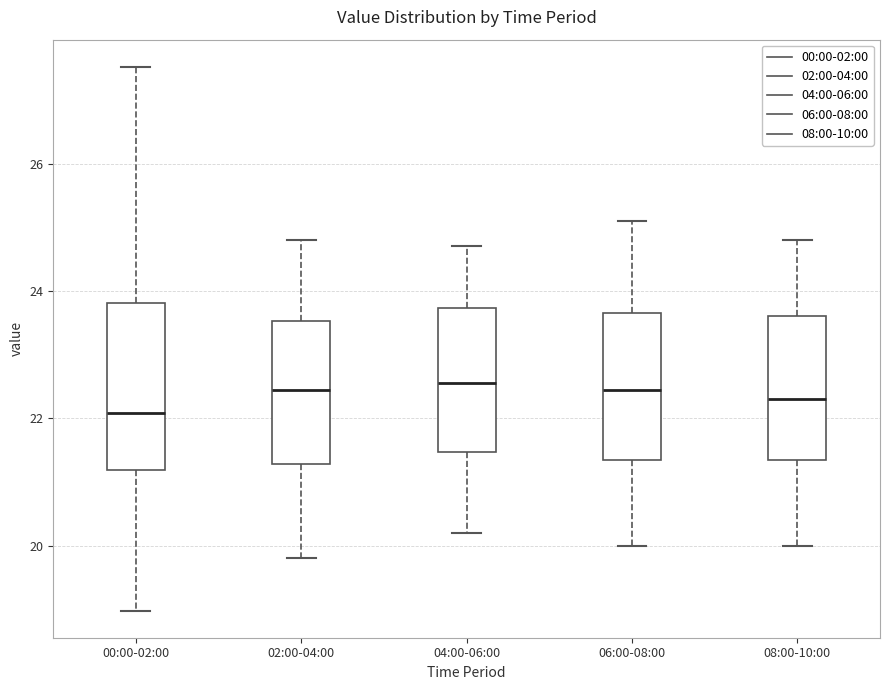

Reading left to right, transcribe this box plot: for each box, give where its median line is, the range the box spans, and where its two whiskers end, as read against the y-axis. The values are not printed on the chart, so give them approximately, as read against the axis.

00:00-02:00: median 22.0, box 21.2 to 23.8, whiskers 19.0 to 27.6
02:00-04:00: median 22.4, box 21.2 to 23.6, whiskers 19.8 to 24.8
04:00-06:00: median 22.6, box 21.4 to 23.8, whiskers 20.2 to 24.8
06:00-08:00: median 22.4, box 21.4 to 23.6, whiskers 20.0 to 25.2
08:00-10:00: median 22.4, box 21.4 to 23.6, whiskers 20.0 to 24.8